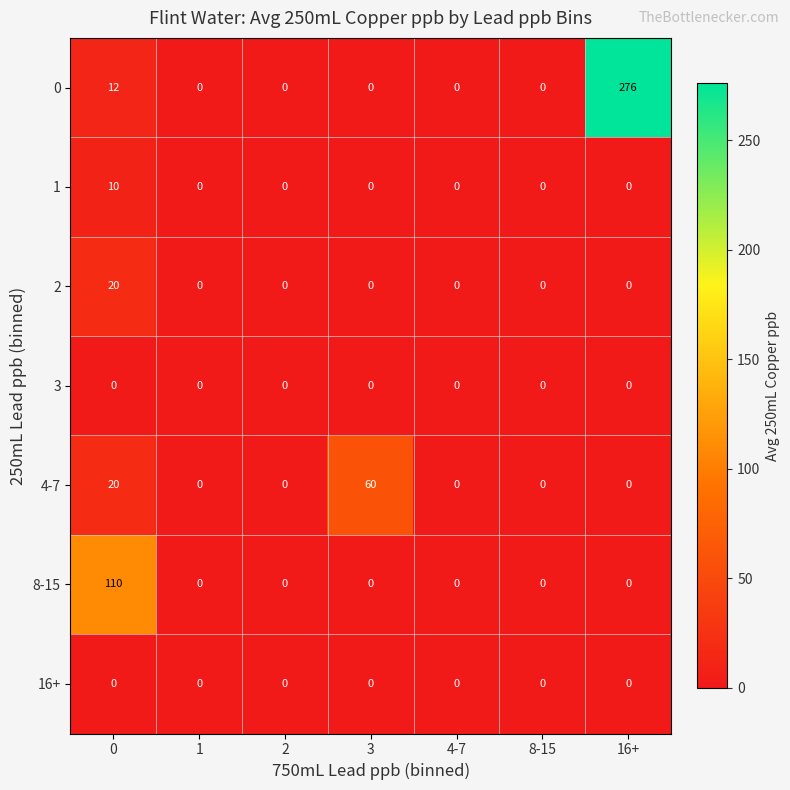

How many positive values does the 0 series have?

2